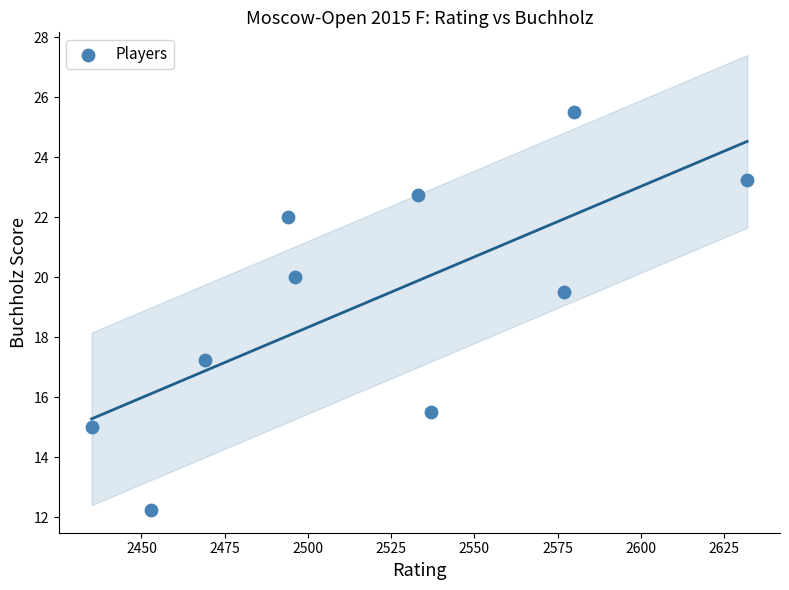

What is the average Y value?

19.3